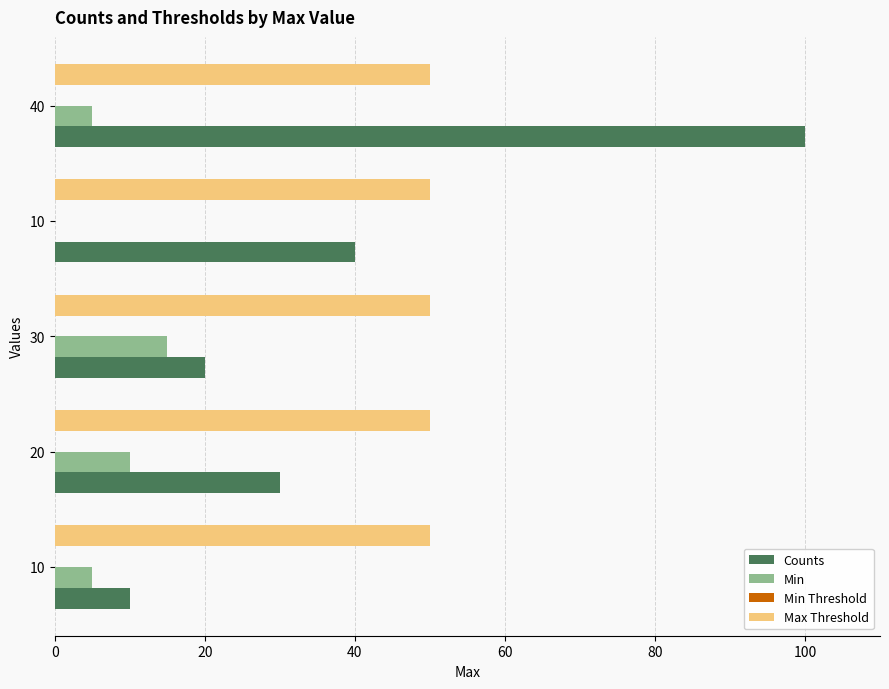

Which series has the largest total across all categories?

Max Threshold